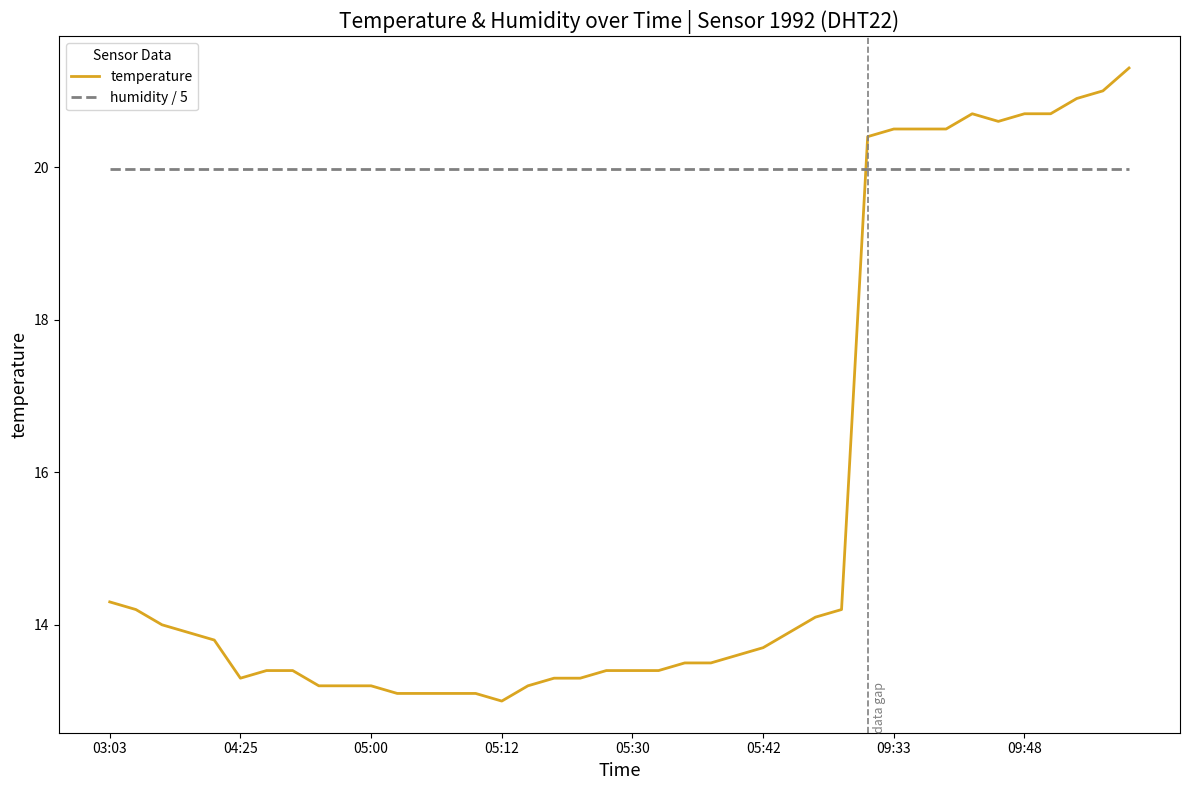

Rank the series by their average value, from highest to lowest.

humidity / 5, temperature